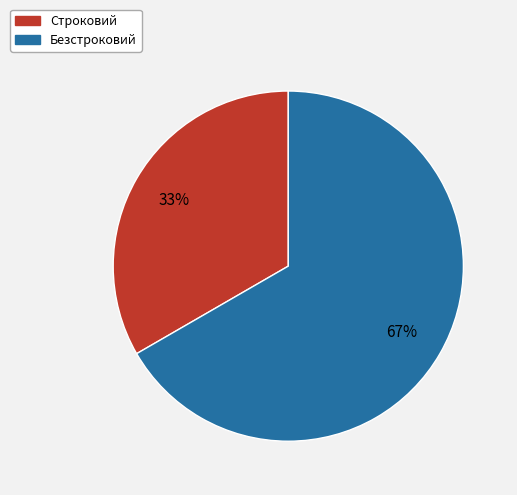

To the nearest percent, what percentage of the pie is Строковий?

33%